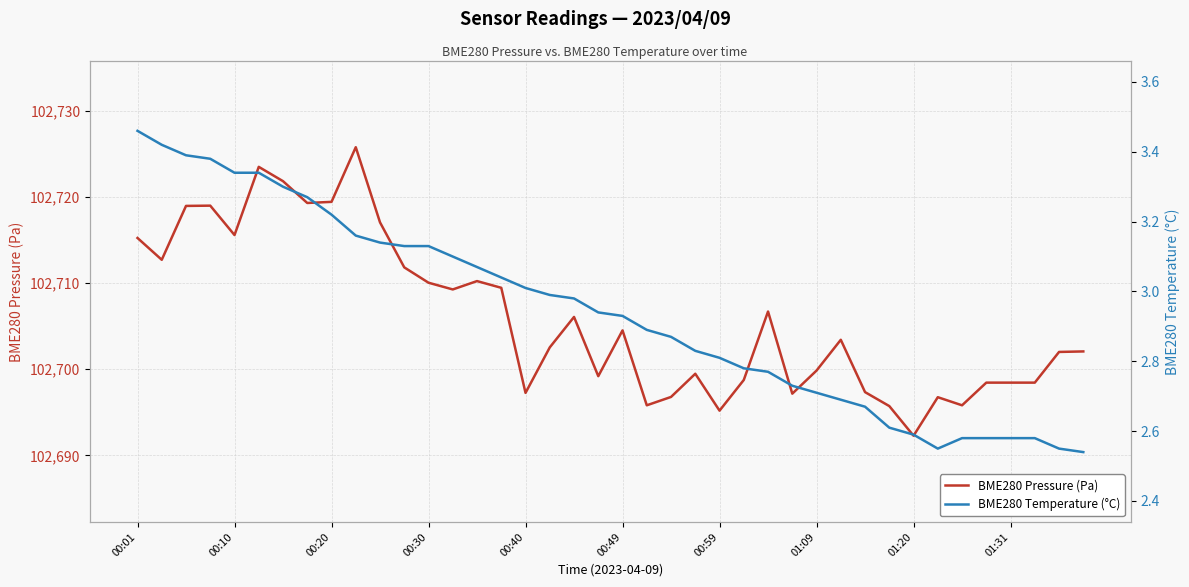

How many values in the BME280 Pressure (Pa) series exceed 102703?

20